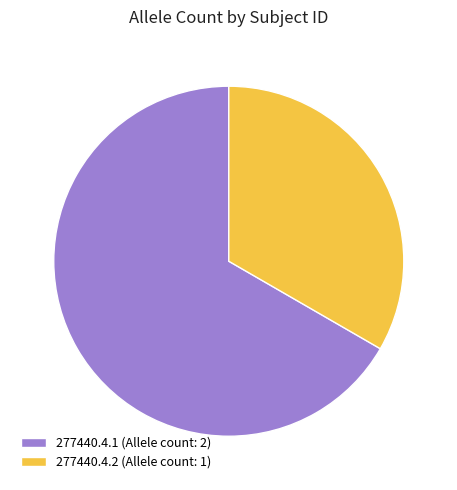

True or false: 277440.4.2 accounts for 33% of the total.

True